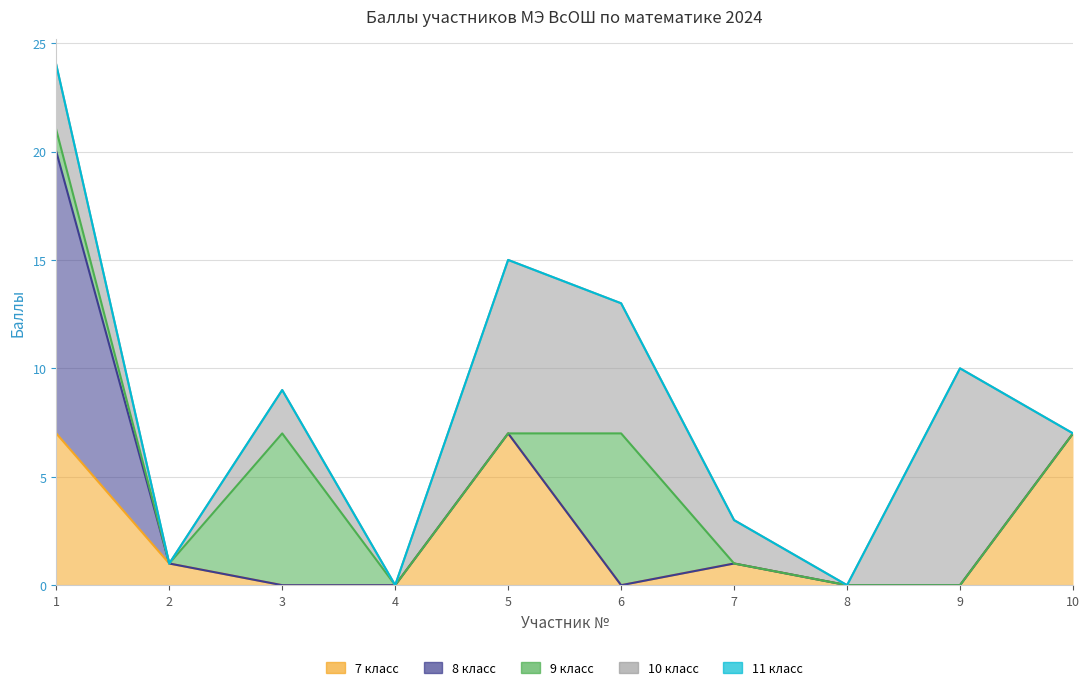

True or false: 10 класс has more than 0 interior local peaks.

True